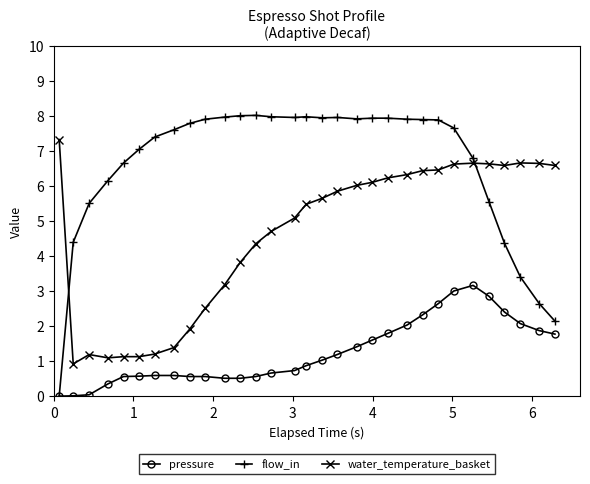

True or false: flow_in and water_temperature_basket intersect in this chart.

True